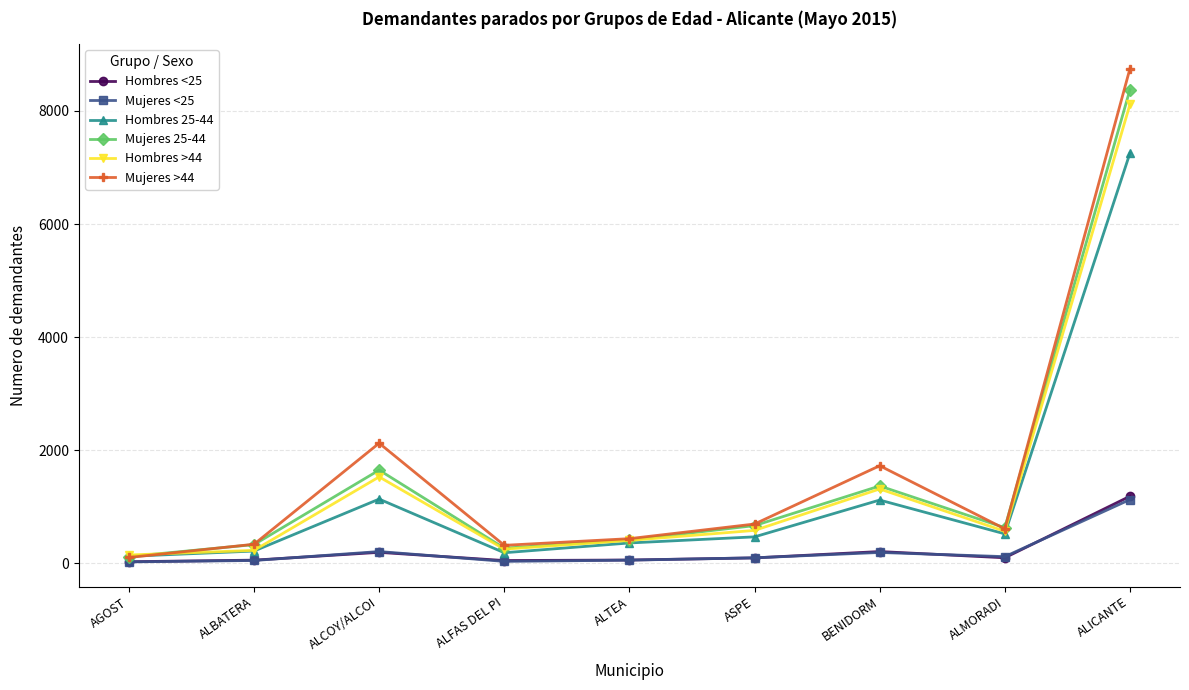

True or false: Hombres 25-44 and Hombres <25 cross at least once.

False